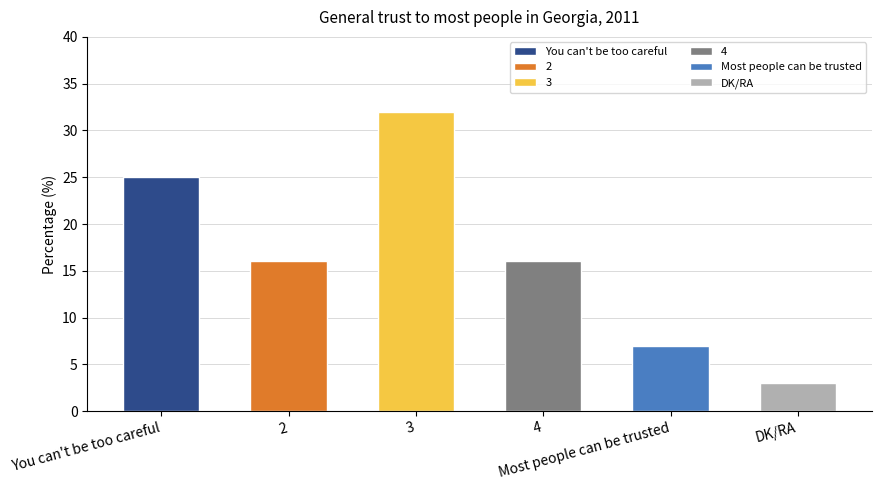

What is the ratio of the value at 4 to the value at 3?

0.5